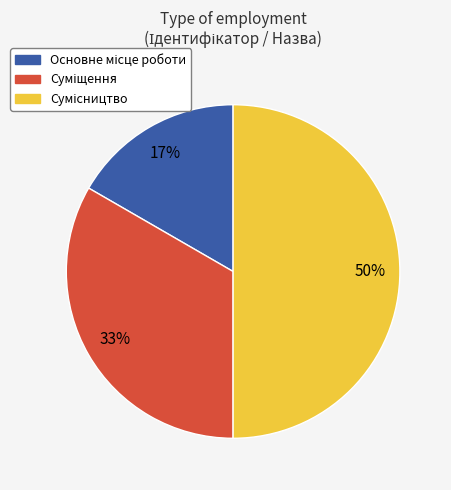

How many slices are in this pie chart?

3